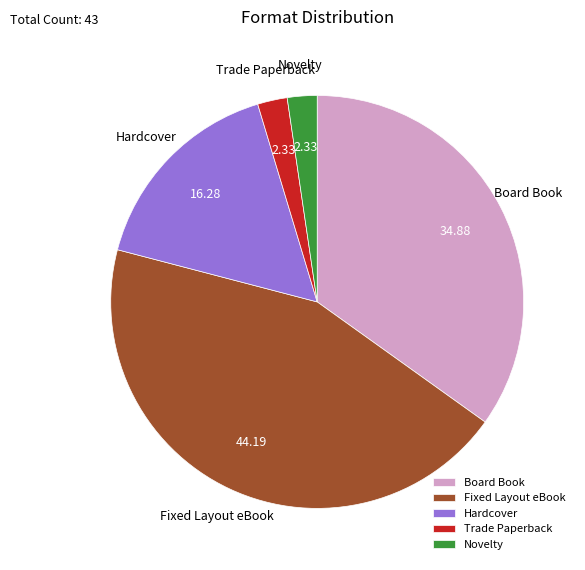

Which has a higher value, Hardcover or Fixed Layout eBook?

Fixed Layout eBook